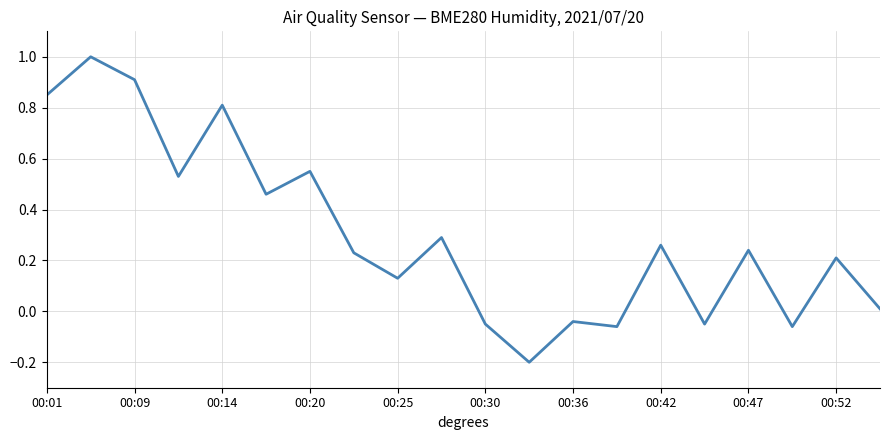

What is the difference between the maximum and minimum values?

1.2